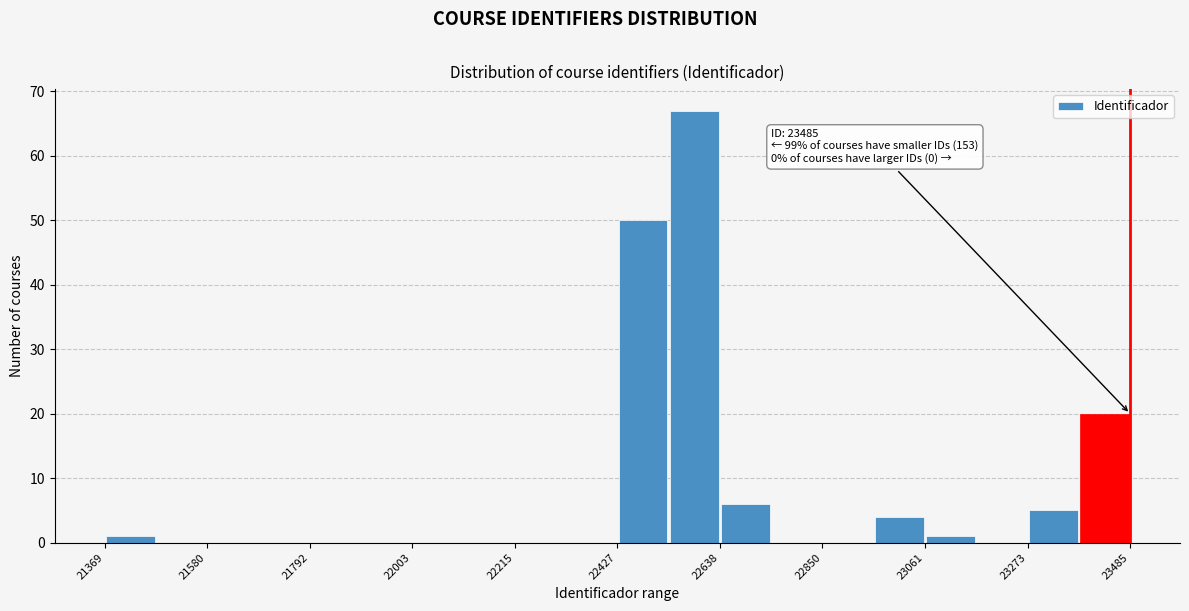

Around what value on the x-axis is the tallest bar? Give the approximate position of its centre, as read against the axis.

22600